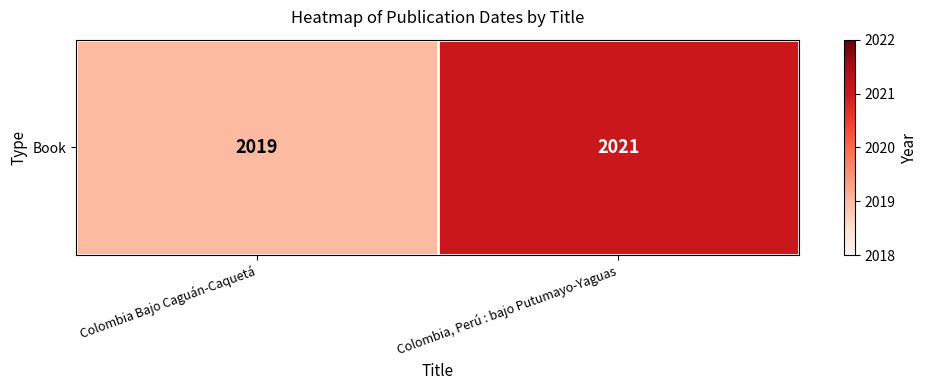

What is the difference between the maximum and minimum values?

2